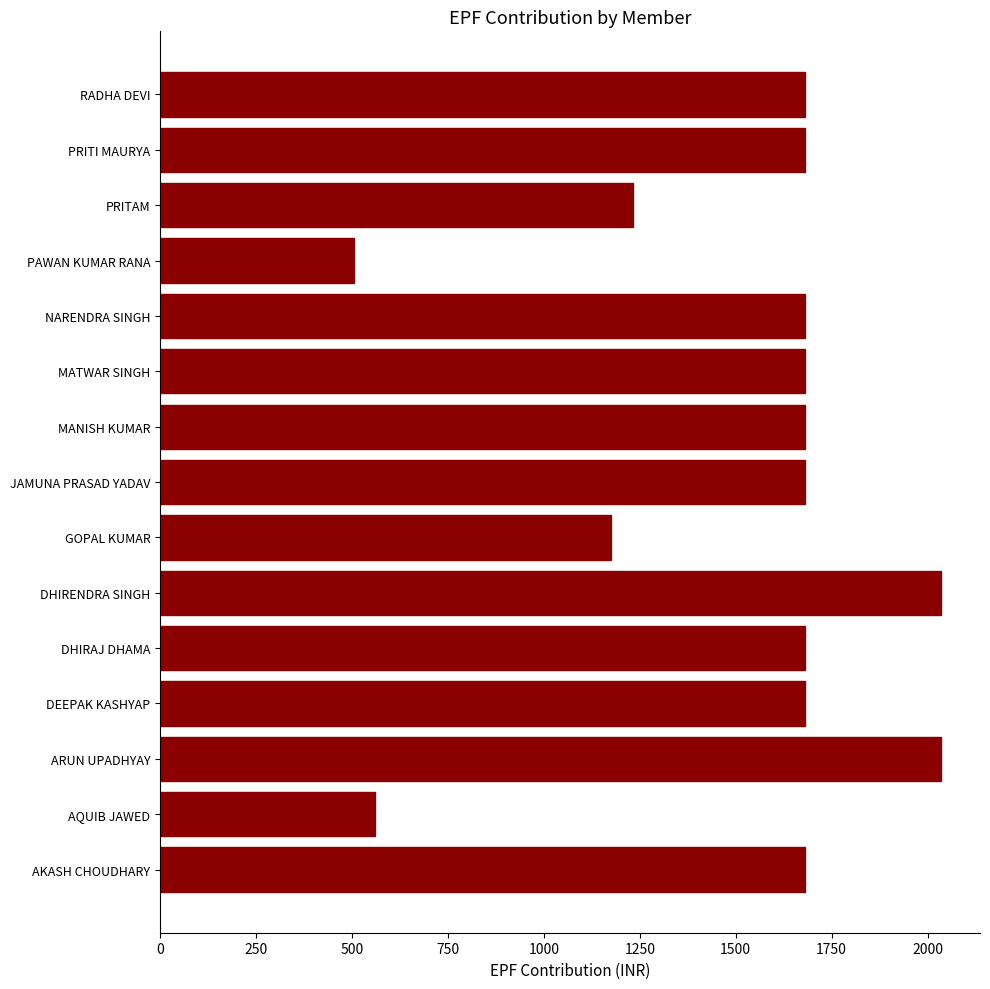

How many categories are shown in the chart?

15